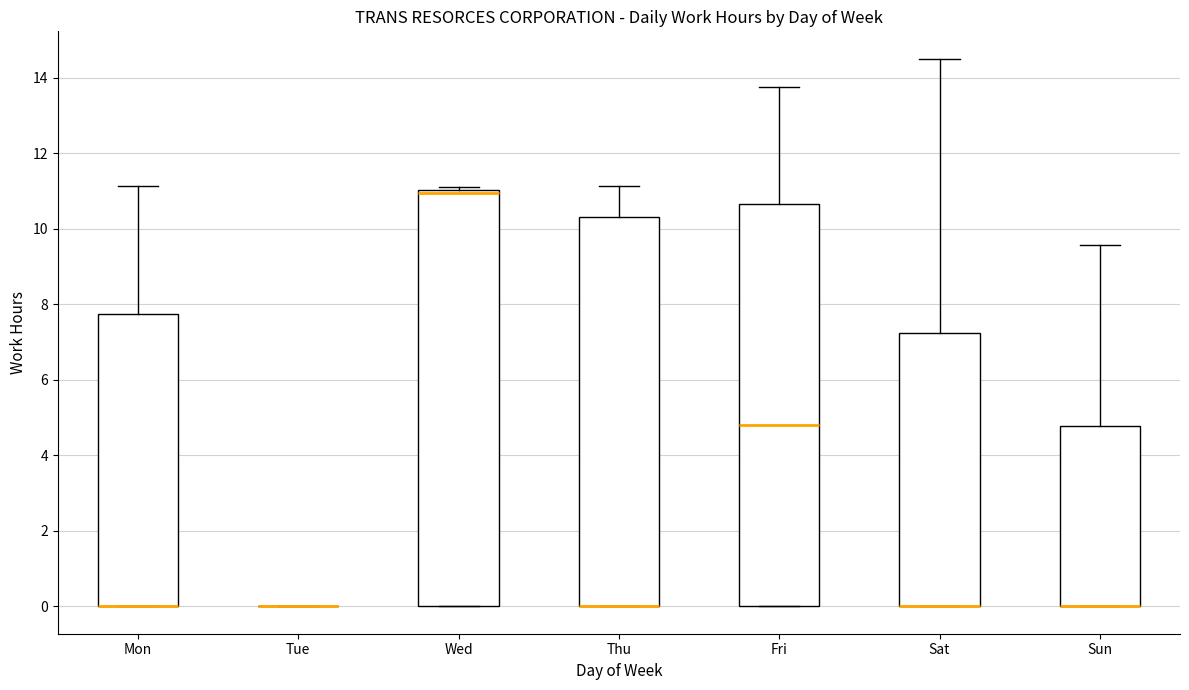

Reading left to right, transcribe this box plot: for each box, give where its median line is, the range the box spans, and where its two whiskers end, as read against the y-axis. The values are not printed on the chart, so give them approximately, as read against the axis.

Mon: median 0.0 (drawn on the box's lower edge), box 0.0 to 7.8, whiskers 0.0 to 11.2
Tue: box collapsed to a line at 0.0, whiskers 0.0 to 0.0
Wed: median 11.0 (just below the box's upper edge), box 0.0 to 11.0, whiskers 0.0 to 11.2
Thu: median 0.0 (drawn on the box's lower edge), box 0.0 to 10.4, whiskers 0.0 to 11.2
Fri: median 4.8, box 0.0 to 10.6, whiskers 0.0 to 13.8
Sat: median 0.0 (drawn on the box's lower edge), box 0.0 to 7.2, whiskers 0.0 to 14.6
Sun: median 0.0 (drawn on the box's lower edge), box 0.0 to 4.8, whiskers 0.0 to 9.6